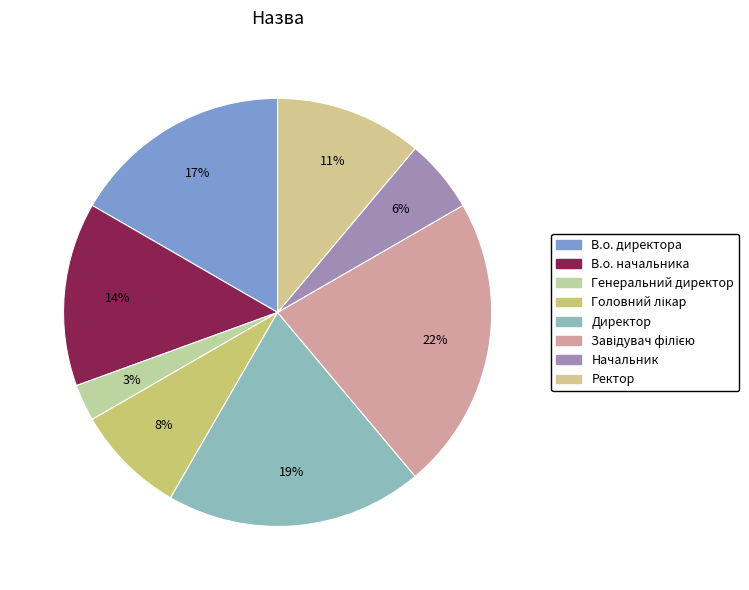

Does Начальник account for over 50% of the chart?

No